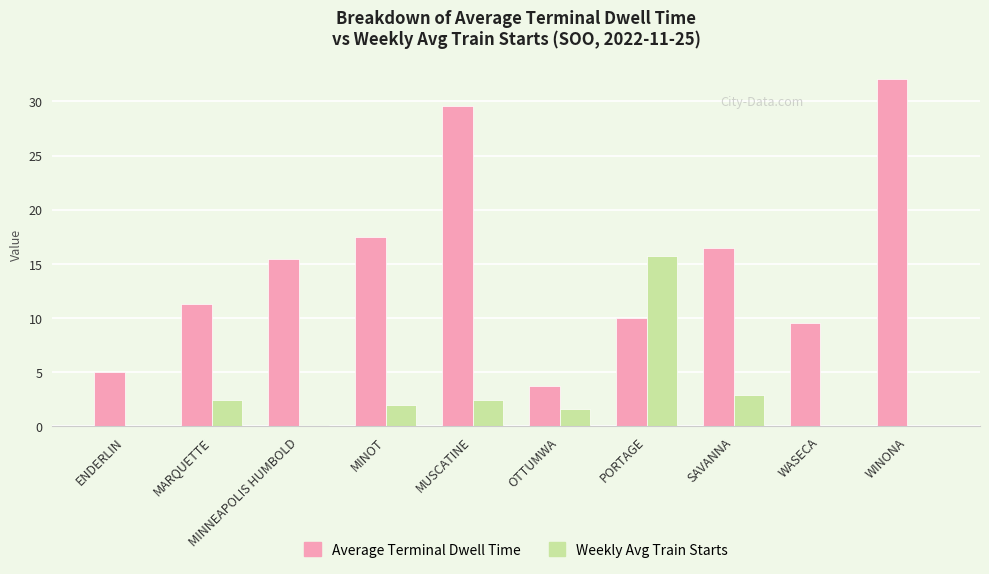

Reading left to right, list all the values displayed in this chart.

Average Terminal Dwell Time: 5.0	11.3	15.4	17.5	29.6	3.7	10.0	16.5	9.5	32.1
Weekly Avg Train Starts: 0.0	2.4	0.1	2.0	2.4	1.6	15.7	2.9	0.0	0.0